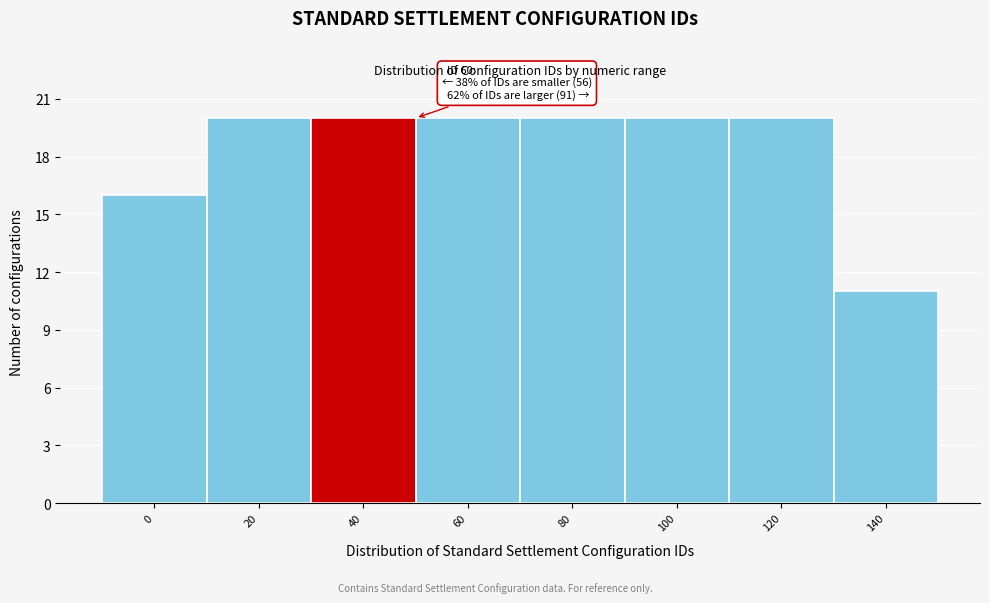

Reading left to right, list all the values displayed in this chart.

16	20	20	20	20	20	20	11